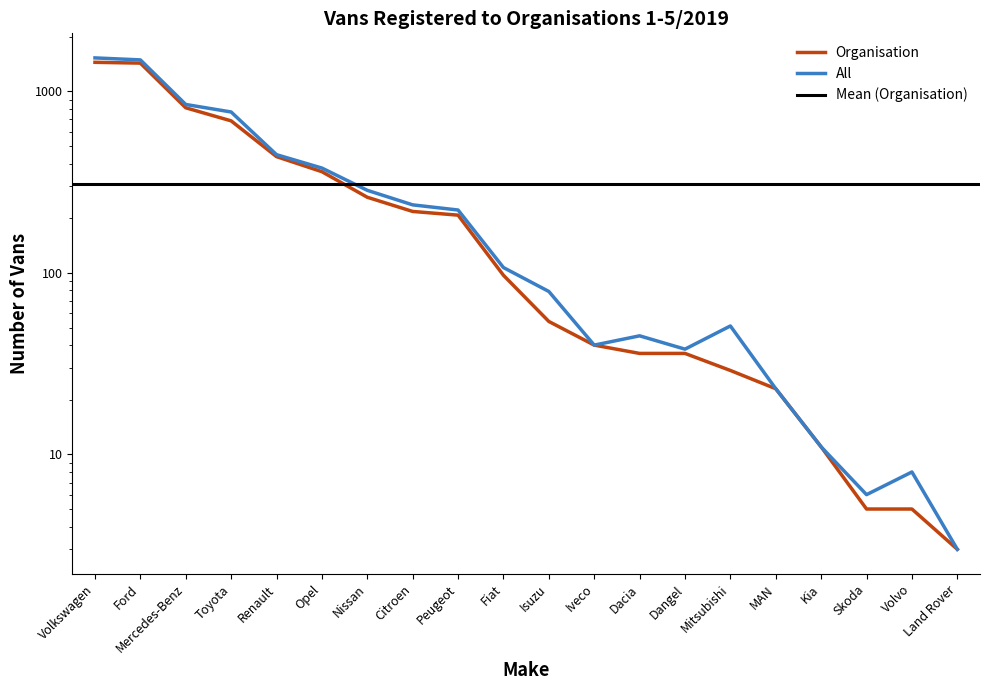

What is the spread (max minus min) of values at Nissan?

24